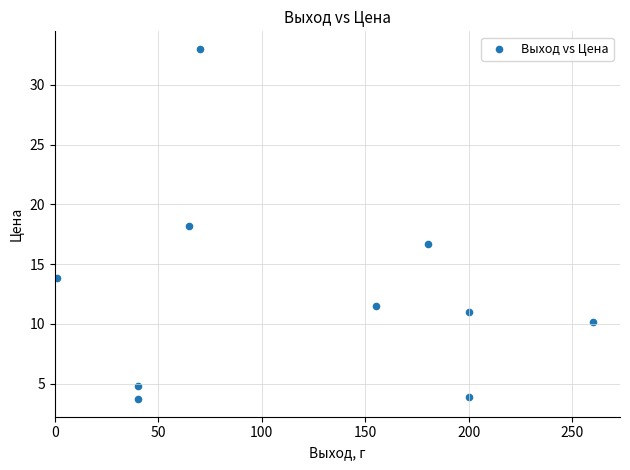

What is the range of Y values (max minus min)?

29.3